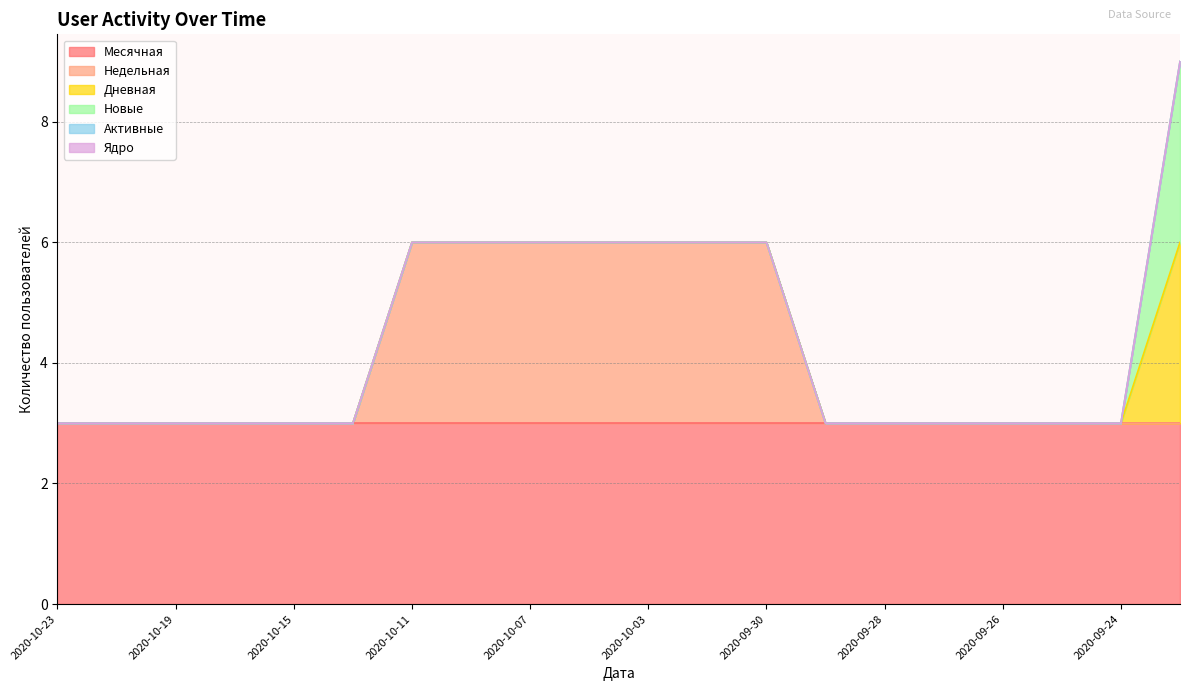

Is the value of Дневная at 2020-10-03 greater than the value of Ядро at 2020-10-09?

No